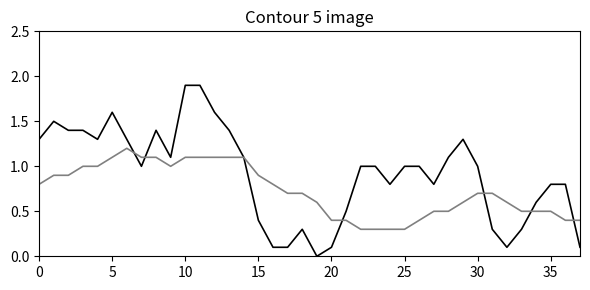

What is the maximum value shown in the chart?

1.9